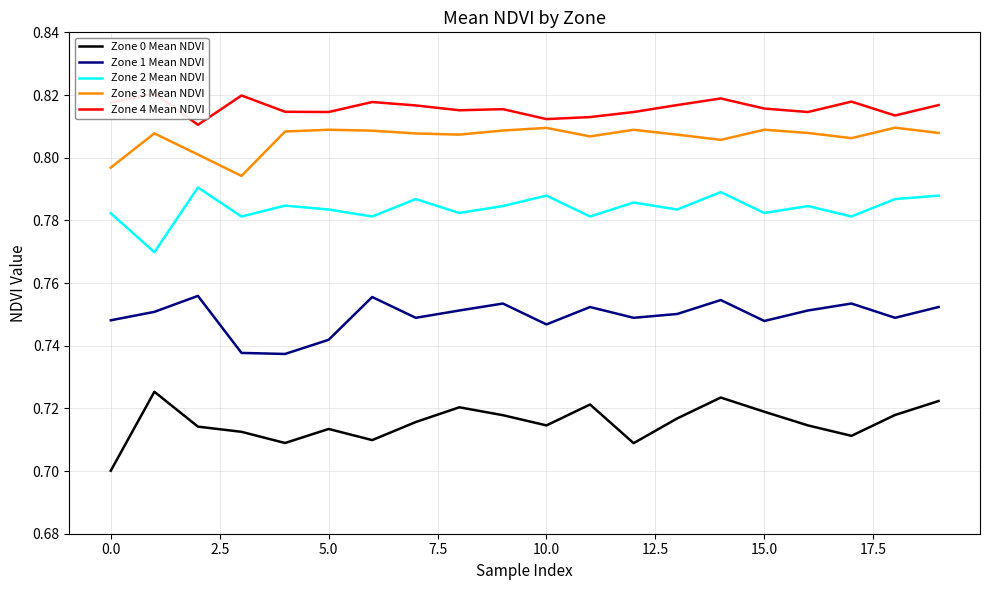

True or false: Zone 2 Mean NDVI and Zone 3 Mean NDVI intersect in this chart.

False